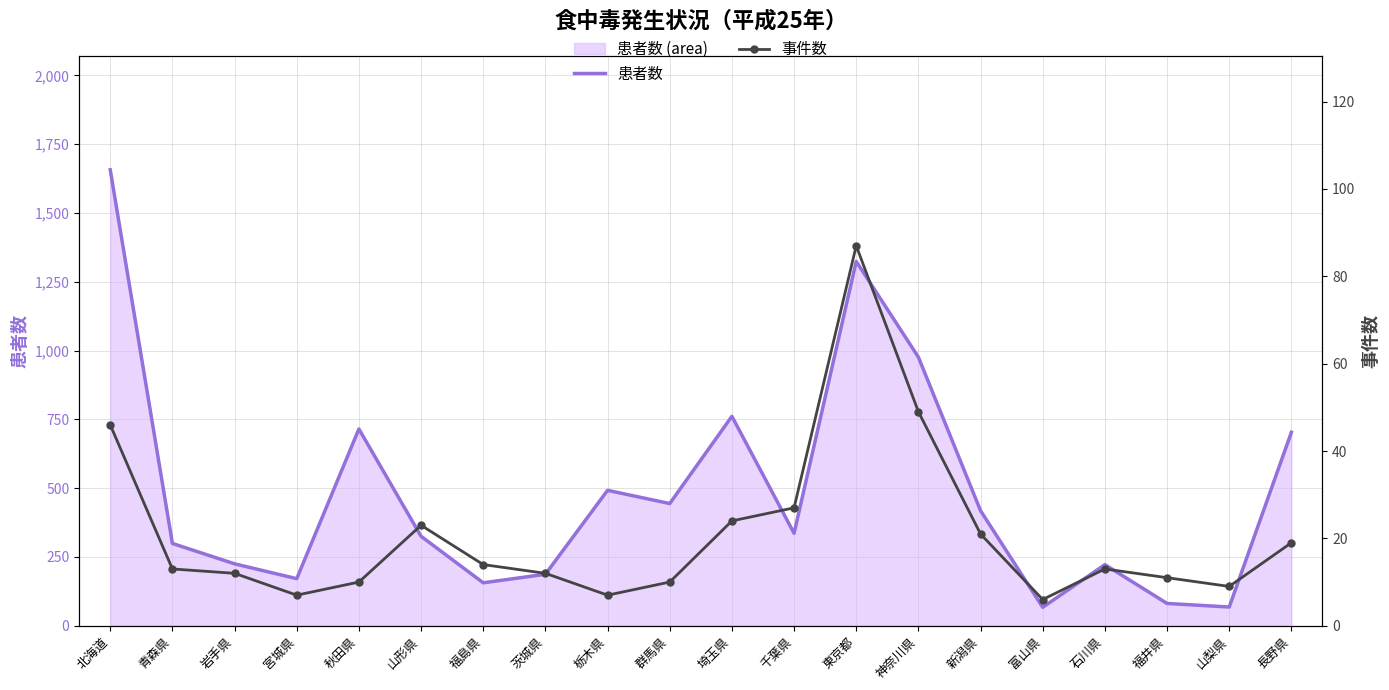

Rank the categories by 患者数 value from lowest to highest.

富山県, 山梨県, 福井県, 福島県, 宮城県, 茨城県, 石川県, 岩手県, 青森県, 山形県, 千葉県, 新潟県, 群馬県, 栃木県, 長野県, 秋田県, 埼玉県, 神奈川県, 東京都, 北海道